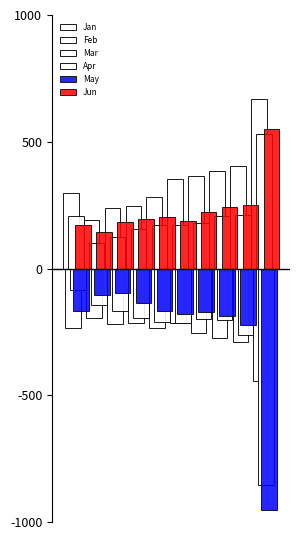

Does the chart contain stacked bars?

No